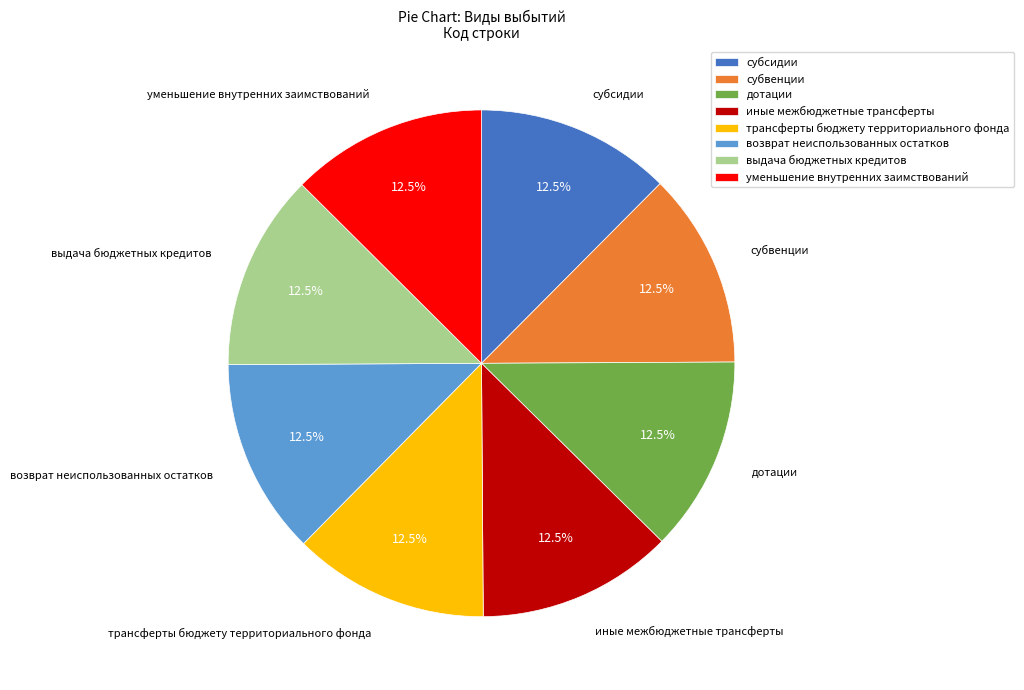

Does уменьшение внутренних заимствований account for over 50% of the chart?

No